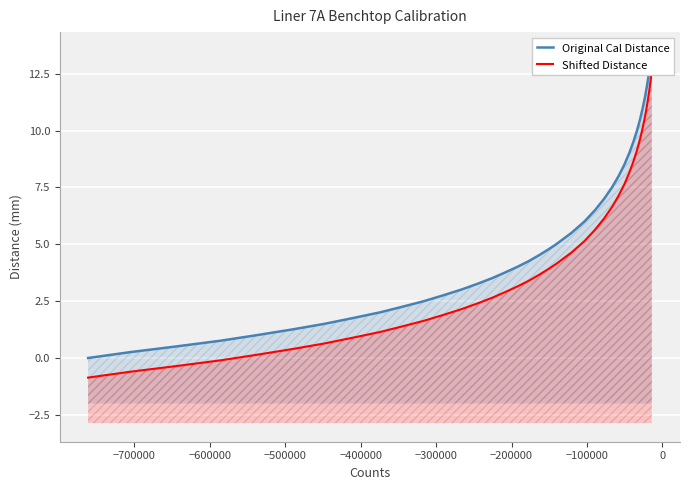

What is the difference between the second highest and minimum values in the Shifted Distance series?

13.0